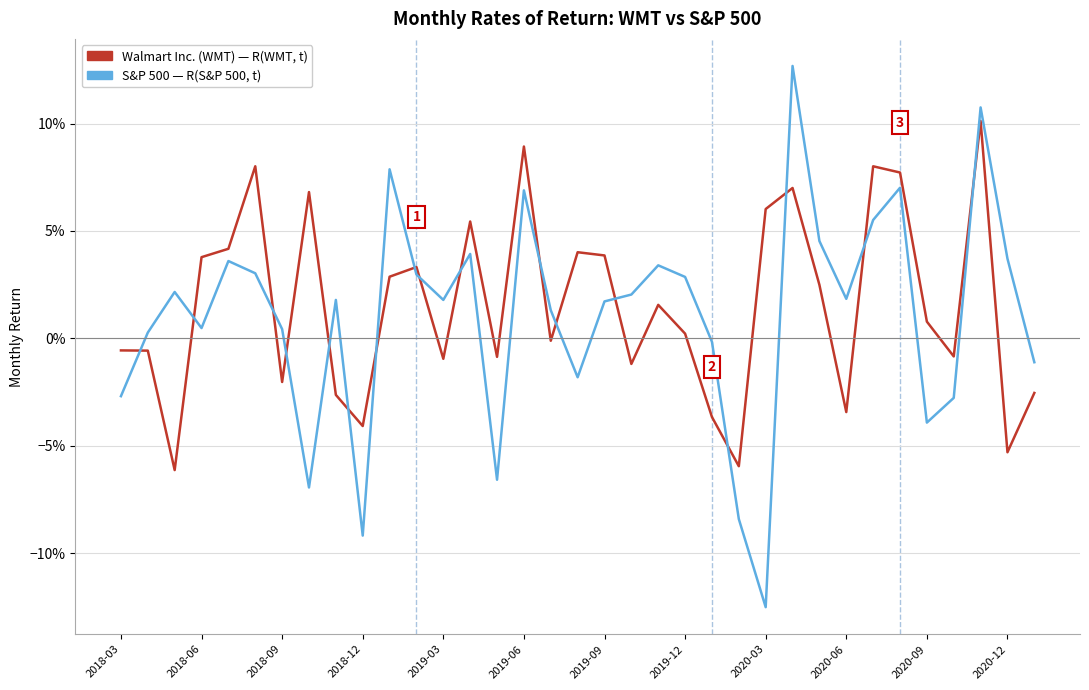

True or false: R(S&P 500, t) has a value of 0.0 at 2018-06.

False